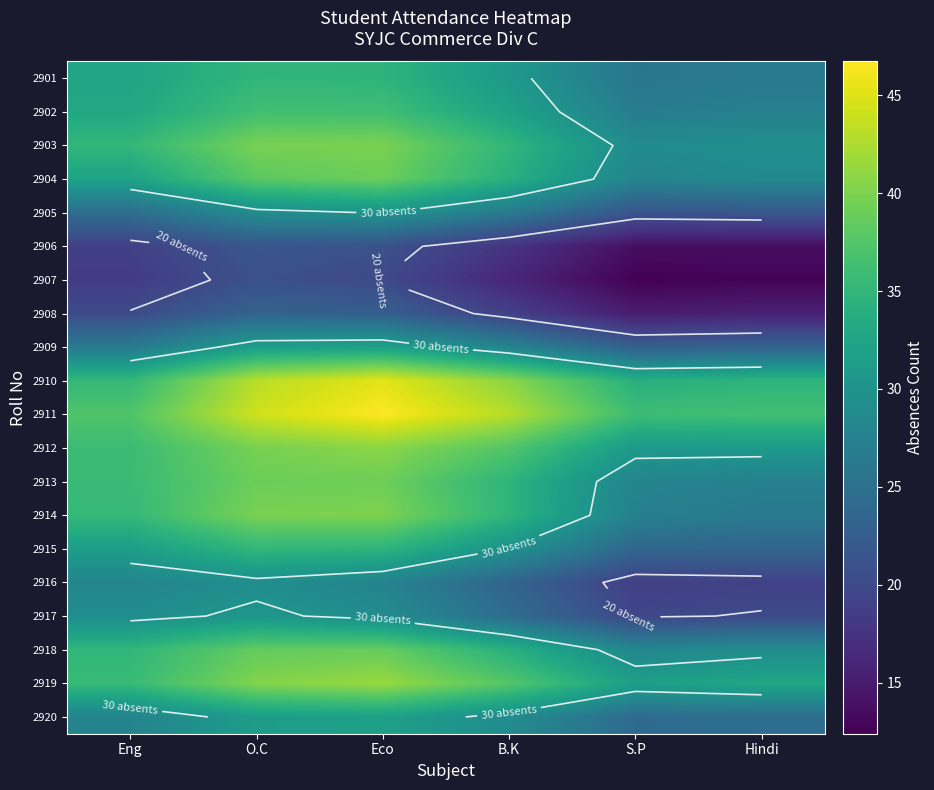

At which category is the sum across all series the highest?

Eco